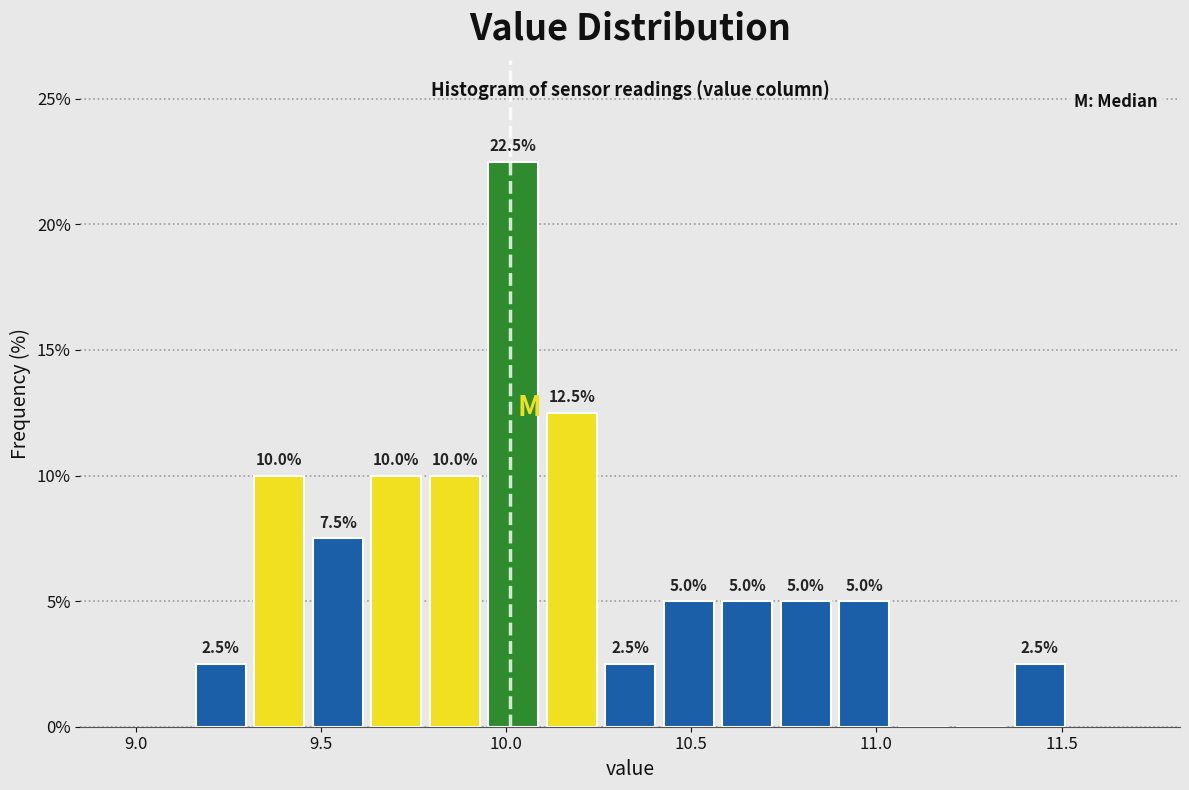

Around what value on the x-axis is the tallest bar? Give the approximate position of its centre, as read against the axis.

10.00